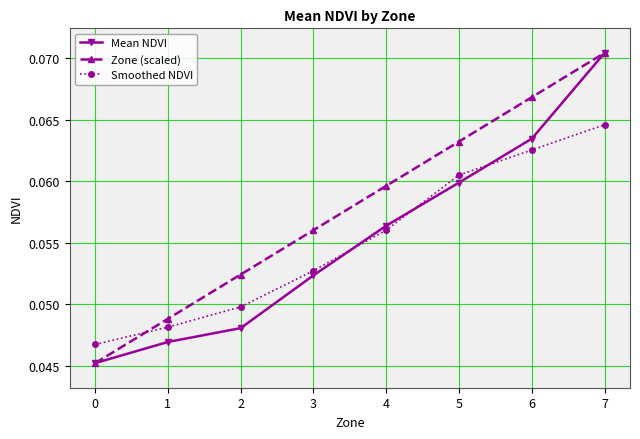

What are all the series names shown in the legend?

Mean NDVI, Zone (scaled), Smoothed NDVI